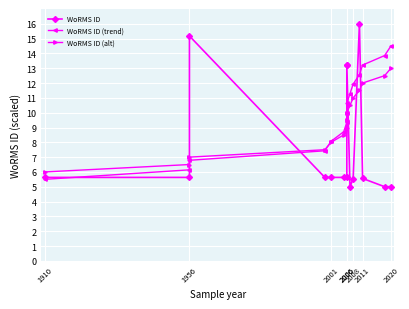

Between 1910 and 2020, which series saw the biggest shift?

WoRMS ID (trend)